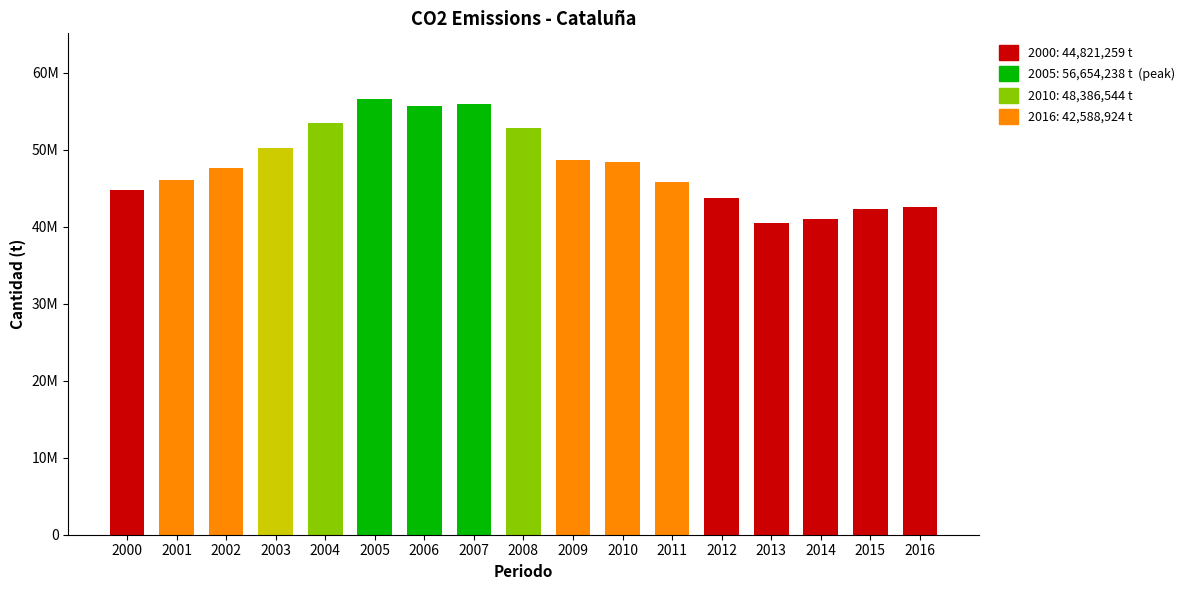

Is it true that the value at 2008 is 88606891?

False